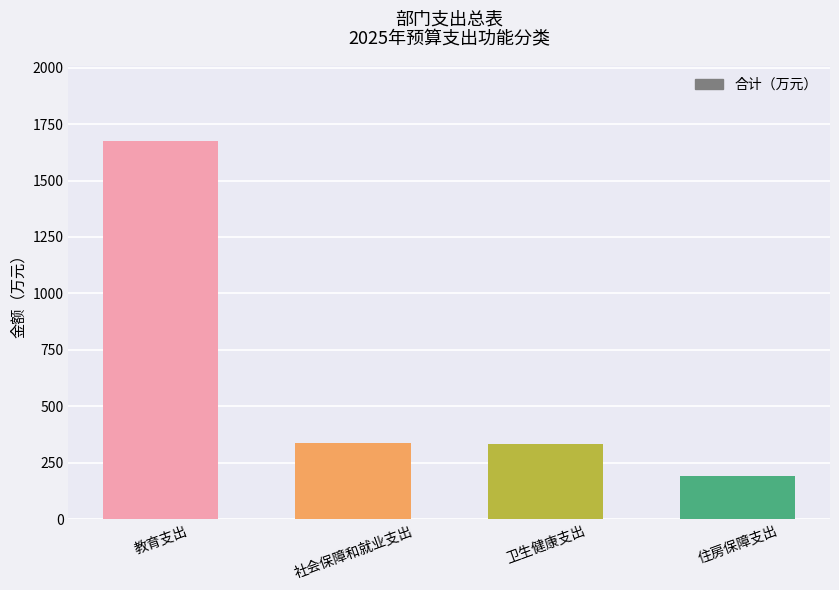

What is the change in value from 社会保障和就业支出 to 卫生健康支出?

-3.9